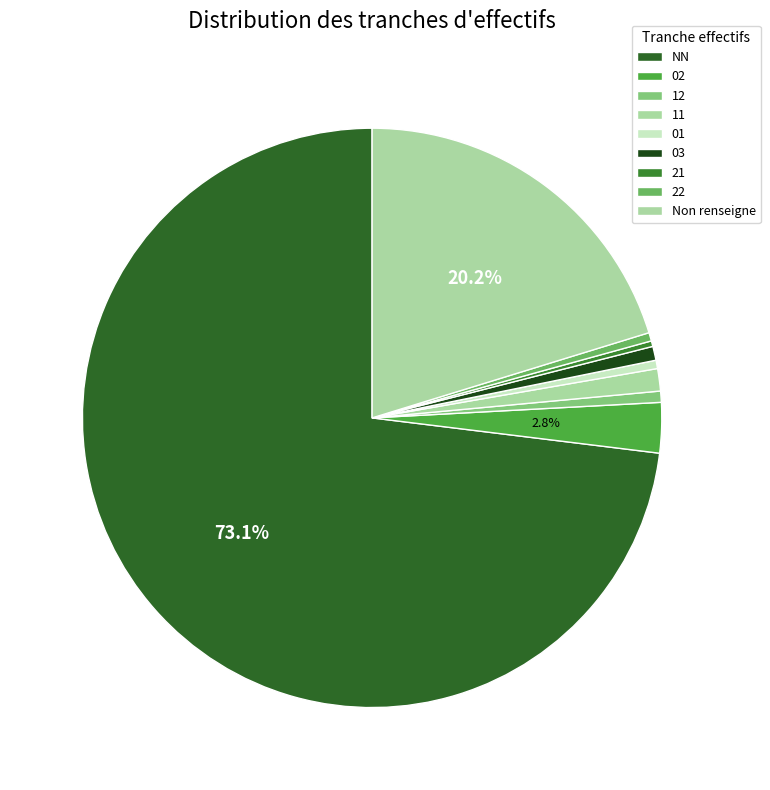

Which slice represents more than half of the pie?

NN